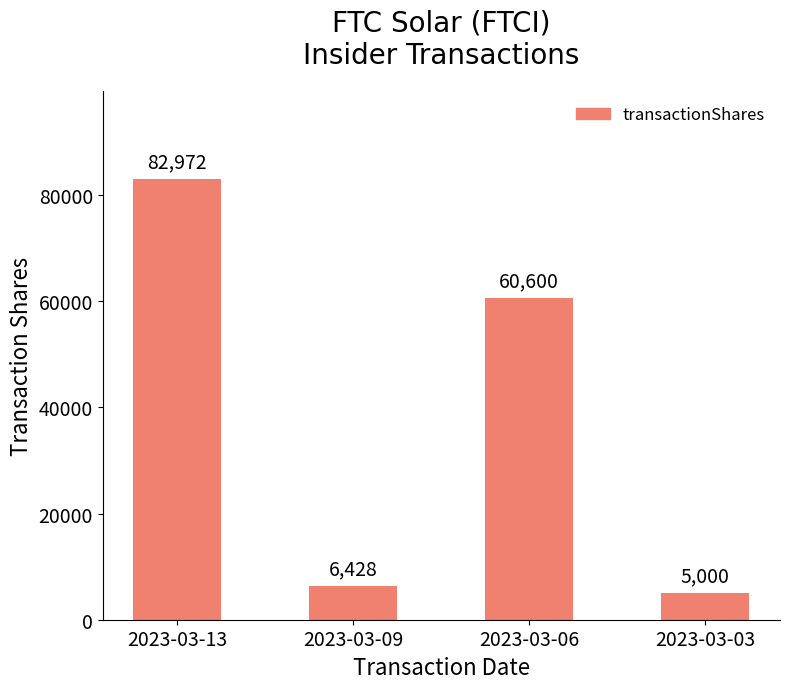

What is the difference between the values at 2023-03-03 and 2023-03-13?

77972